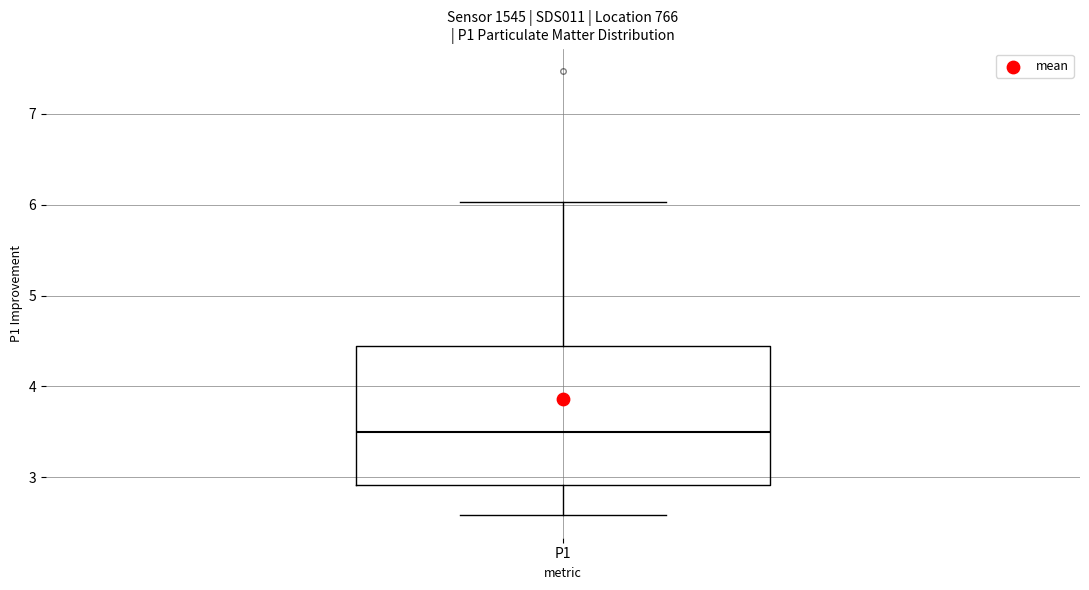

Read this box plot against the y-axis: the position of the median line, the range covered by the box, and the ends of both whiskers. The values are not printed on the chart, so give them approximately, as read against the axis.

median 3.5, box 2.9 to 4.4, whiskers 2.6 to 6.0